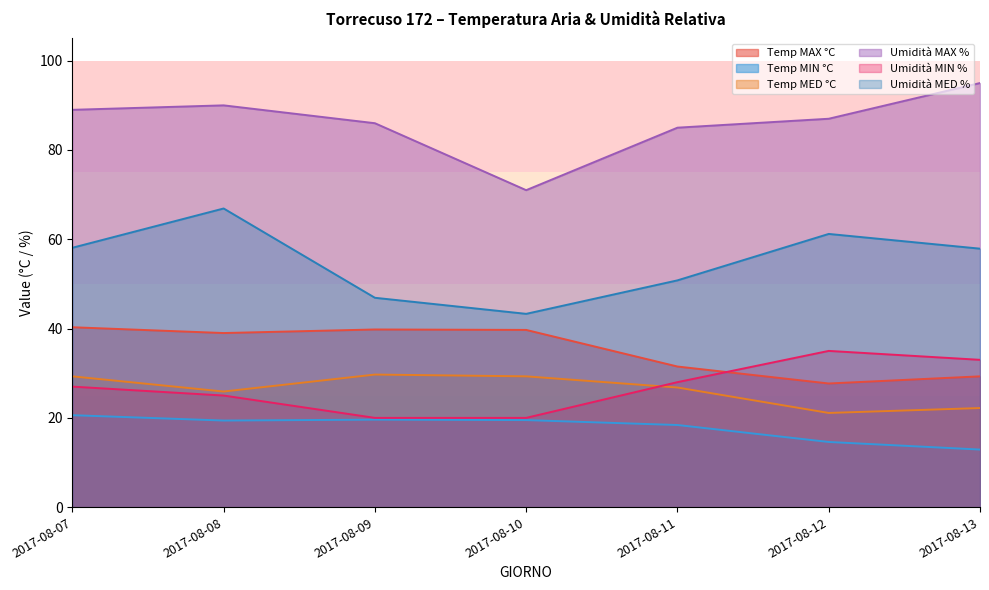

At how many categories does at least one series exceed 44?

7